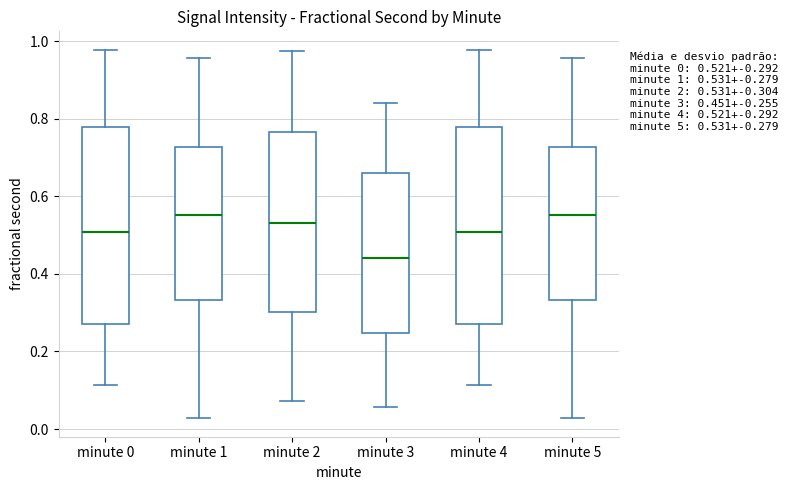

Which box's median line is the lowest?

minute 3